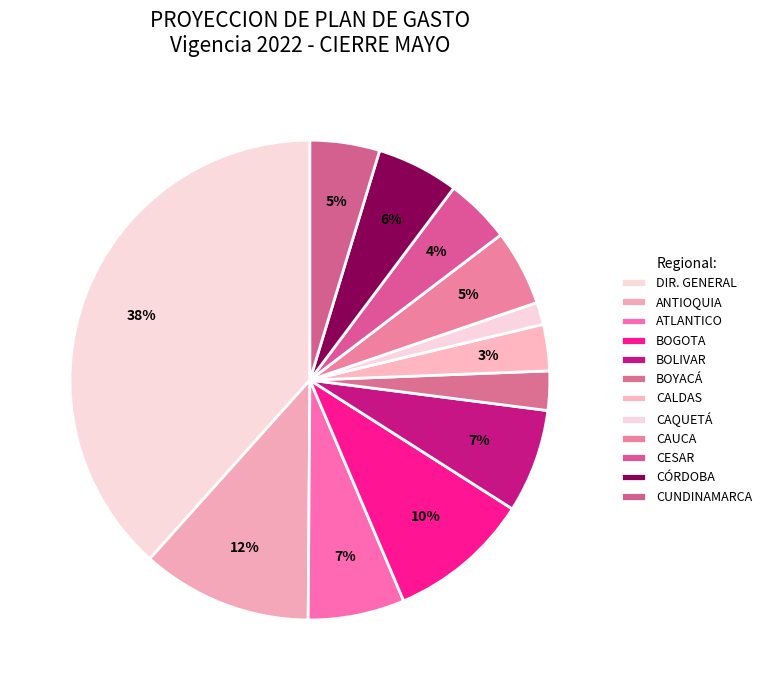

Count the number of slices in the pie.

12